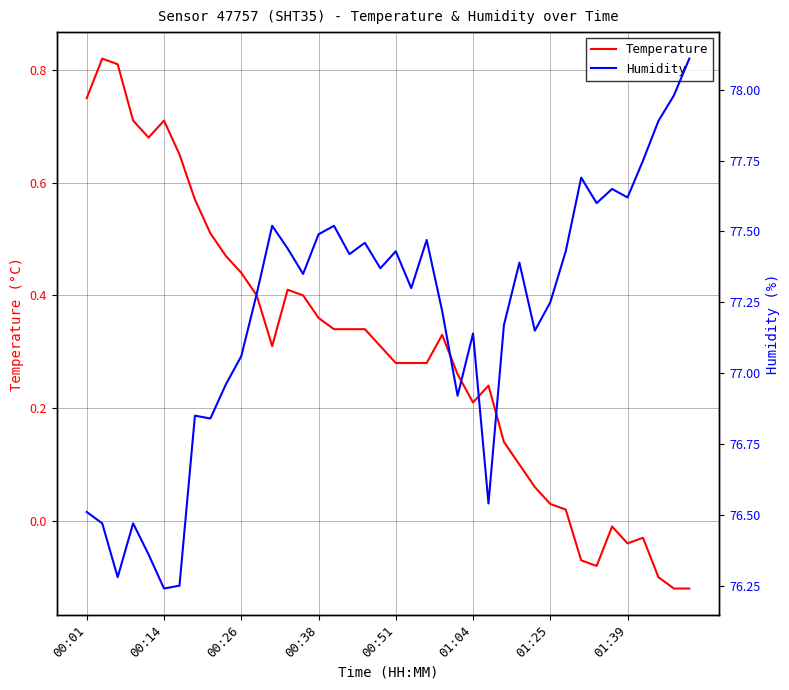

In Temperature, how many points are lower than both neighbors (excluding endpoints)?

5